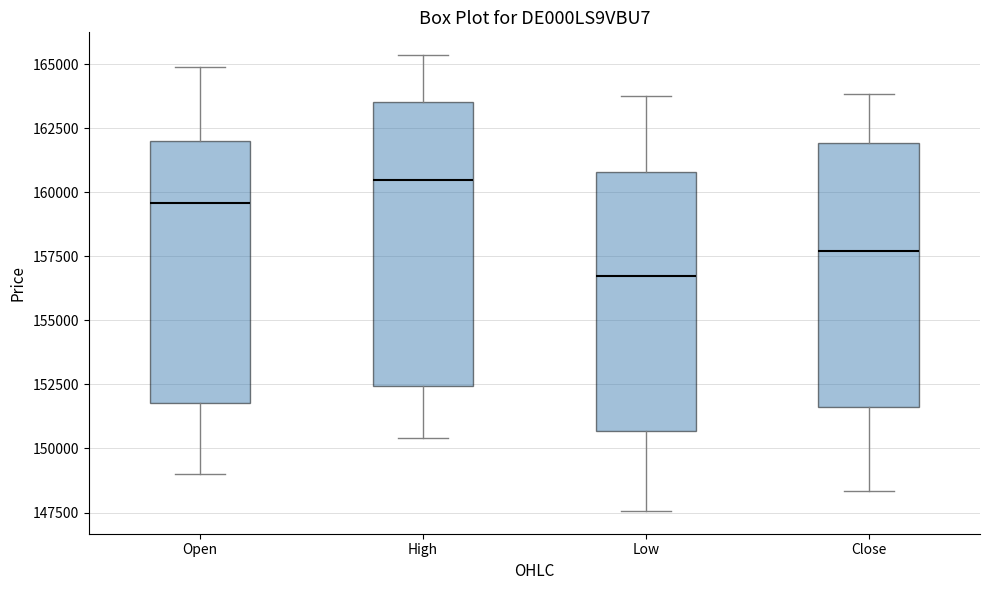

Reading left to right, read every box against the y-axis: the position of its median line, the range the box covers, and the ends of its whiskers. The values are not printed on the chart, so give them approximately, as read against the axis.

Open: median 159500, box 152000 to 162000, whiskers 149000 to 165000
High: median 160500, box 152500 to 163500, whiskers 150500 to 165500
Low: median 156500, box 150500 to 161000, whiskers 147500 to 163500
Close: median 157500, box 151500 to 162000, whiskers 148500 to 164000